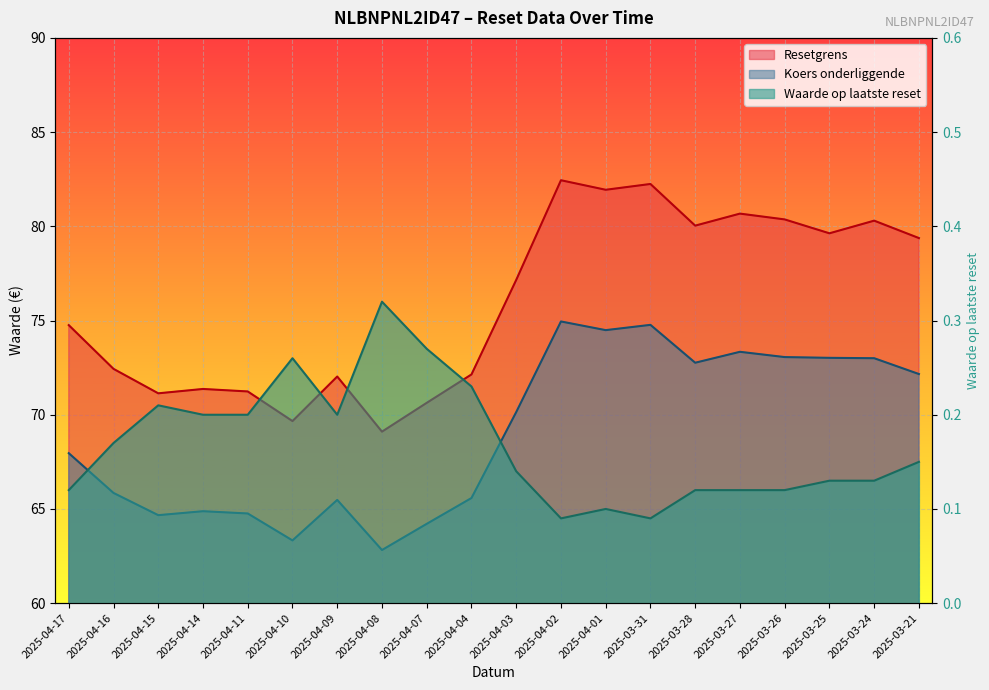

What is the label of the 13th point from the right?

2025-04-08